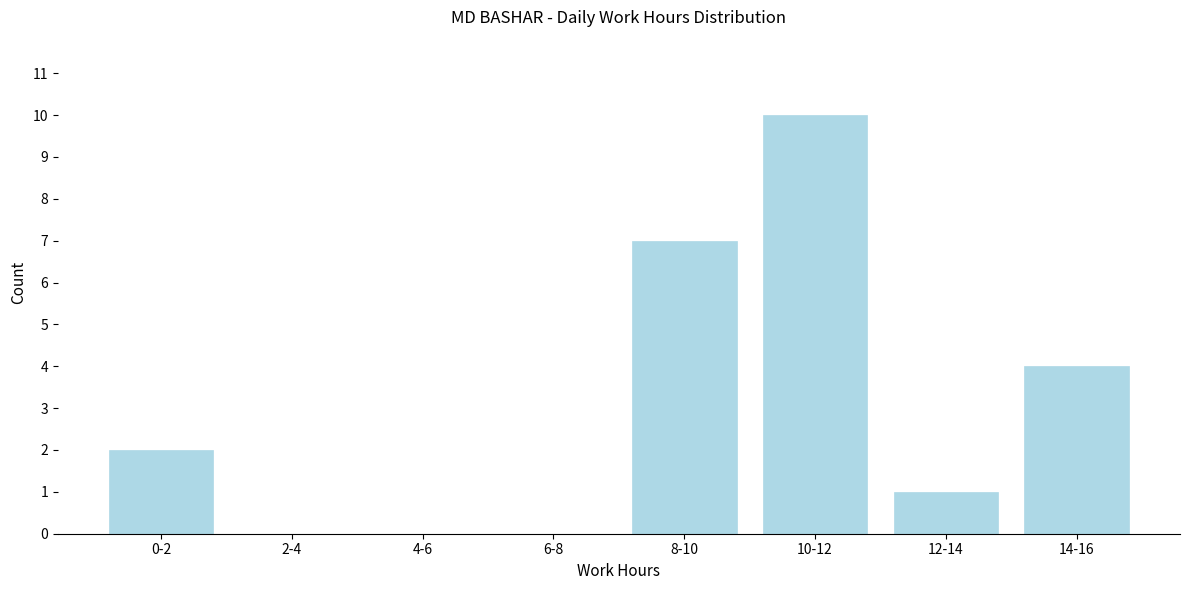

Reading right to left, transcribe all the data shown in this chart.

14-16=4	12-14=1	10-12=10	8-10=7	6-8=0	4-6=0	2-4=0	0-2=2